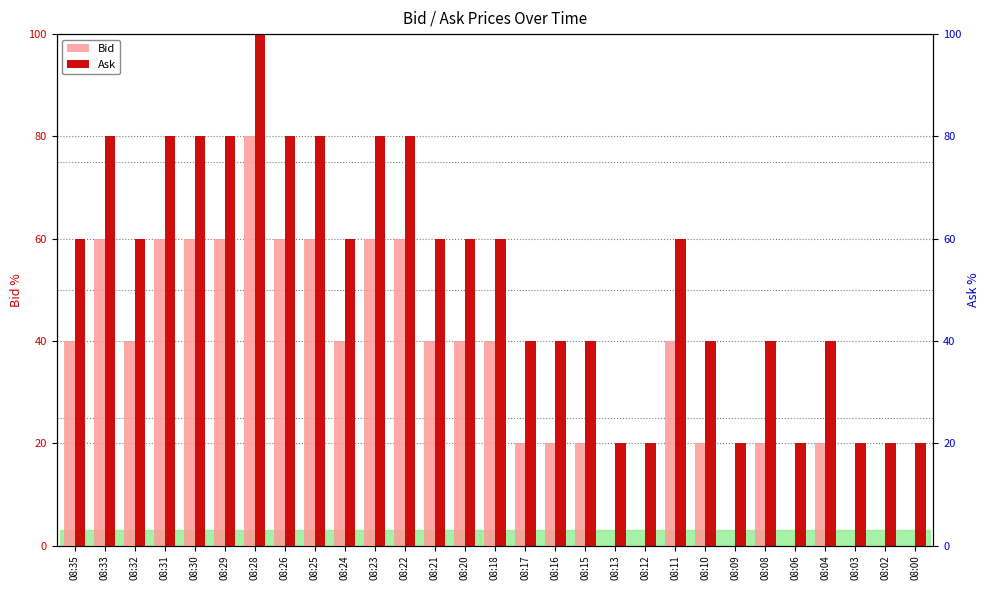

Count the Bid values in the range 20 to 60.

21